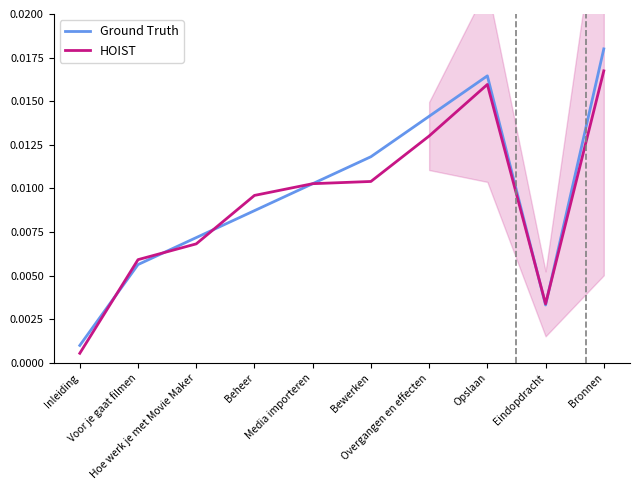

What position from the right is Bronnen?

1